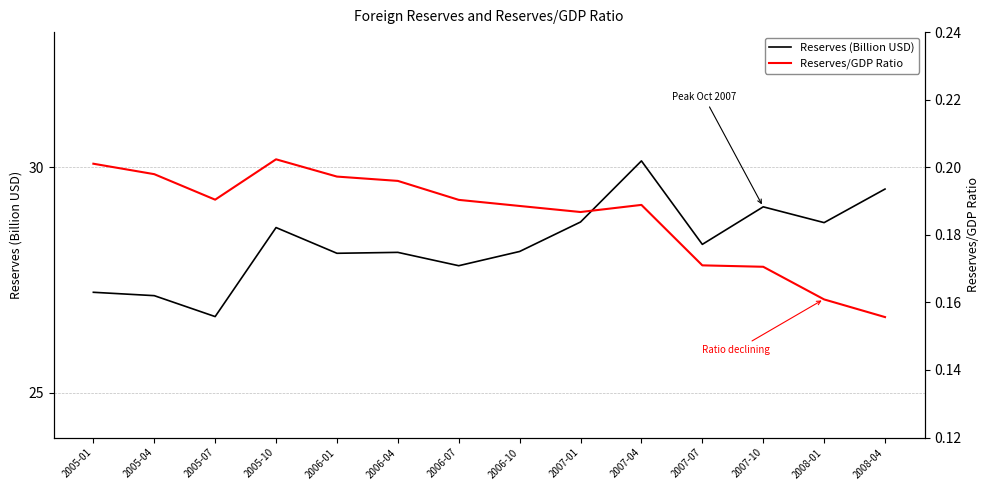

Is it true that Reserves/GDP Ratio equals 0.2 at 2008-04?

True